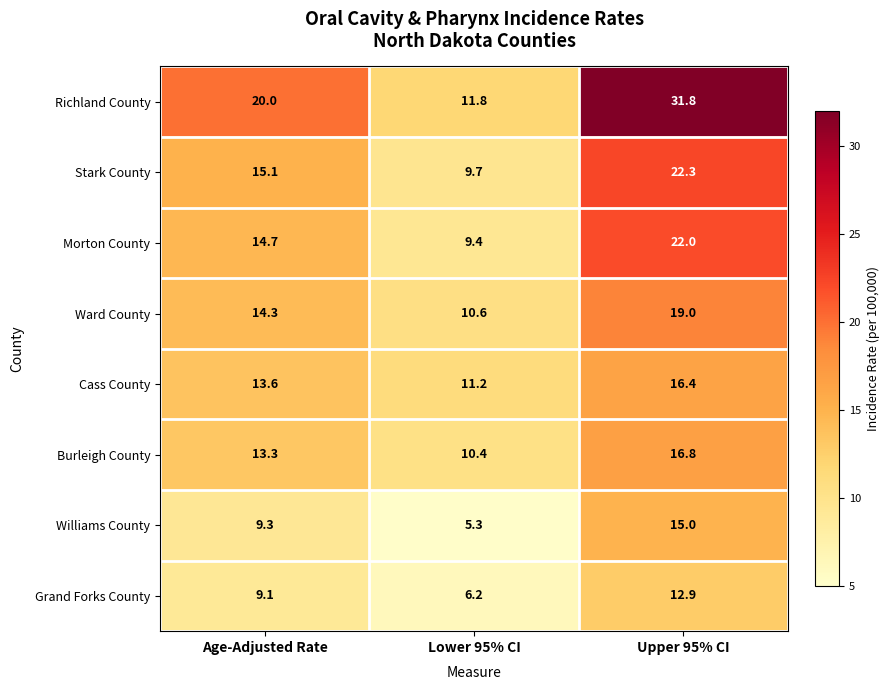

List the series in order of their peak value, highest first.

Richland County, Stark County, Morton County, Ward County, Burleigh County, Cass County, Williams County, Grand Forks County